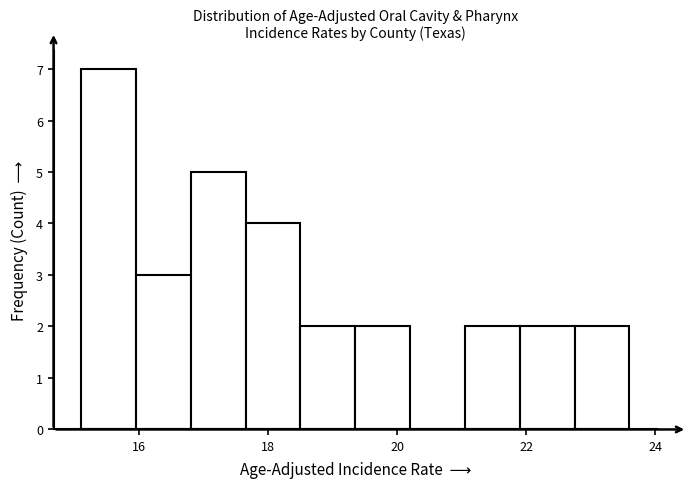

How tall is the bar that spans 19.35 to 20.20 on the x-axis? Neither the bar edges nor the heights are printed on the chart, so give them approximately, as read against the axes.

2